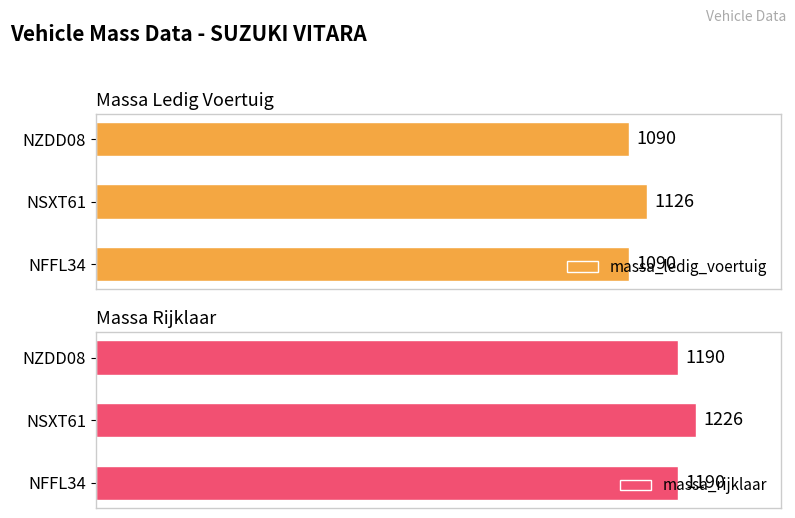

What is the sum of all massa_ledig_voertuig values?

3306